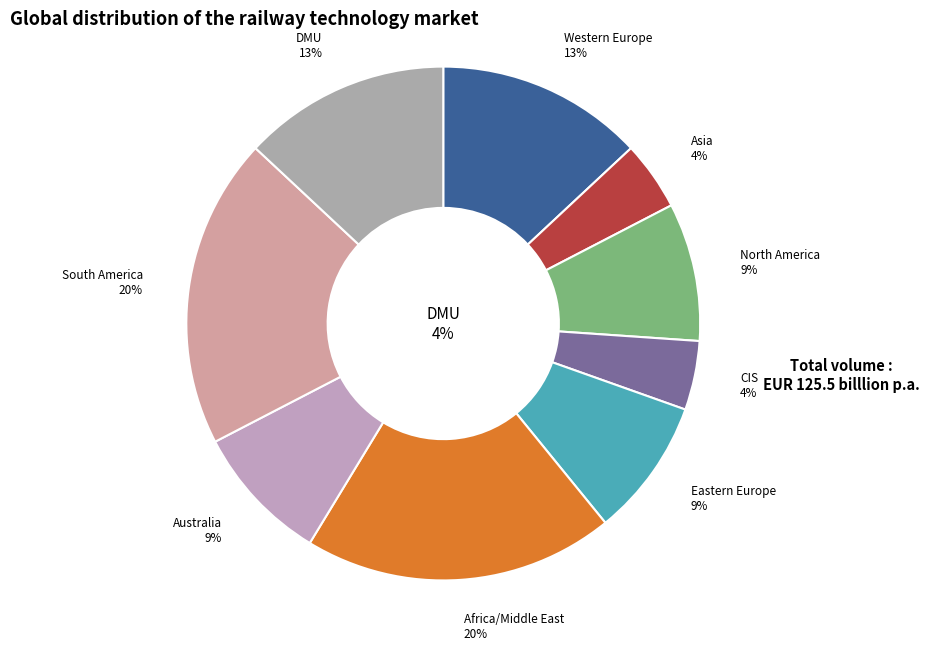

Do 7 and 4 together represent more than half of the pie?

No